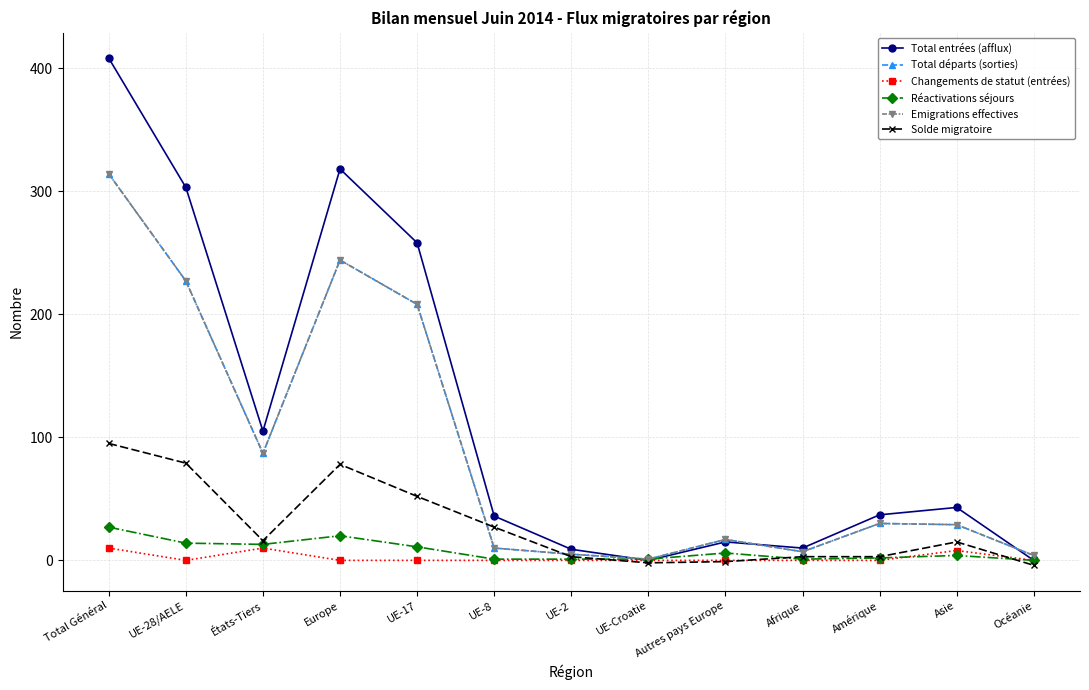

Is this an area chart (filled region under the line)?

No